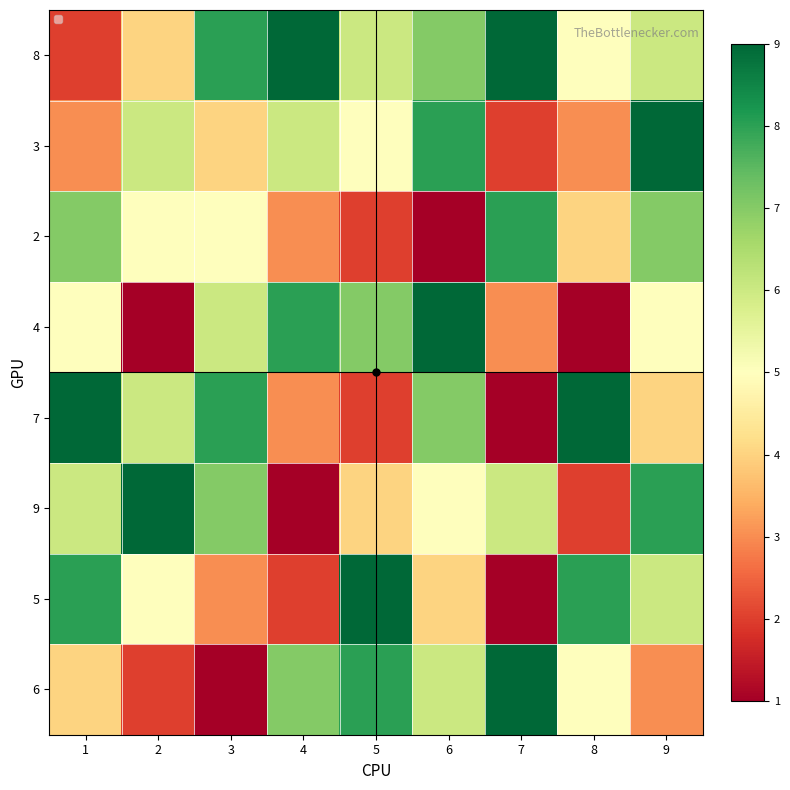

What is the smallest value displayed?

1